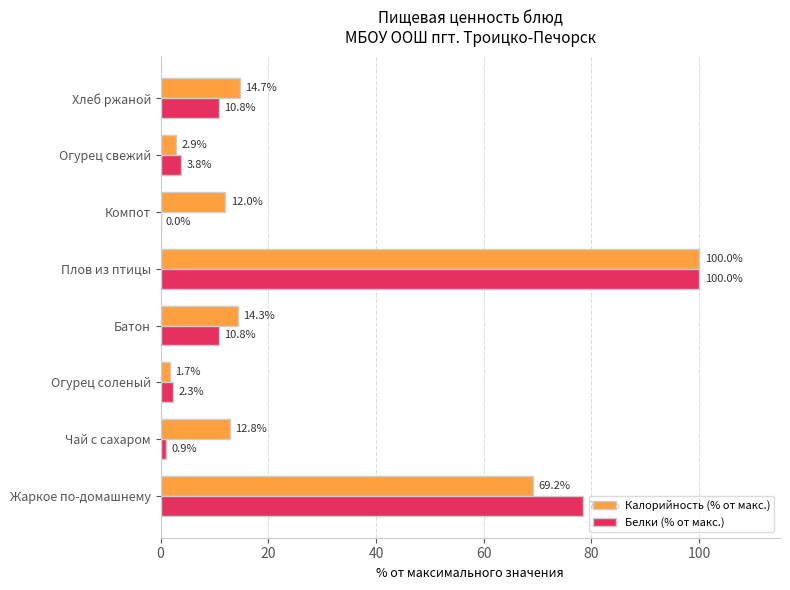

Count the number of categories in the chart.

8